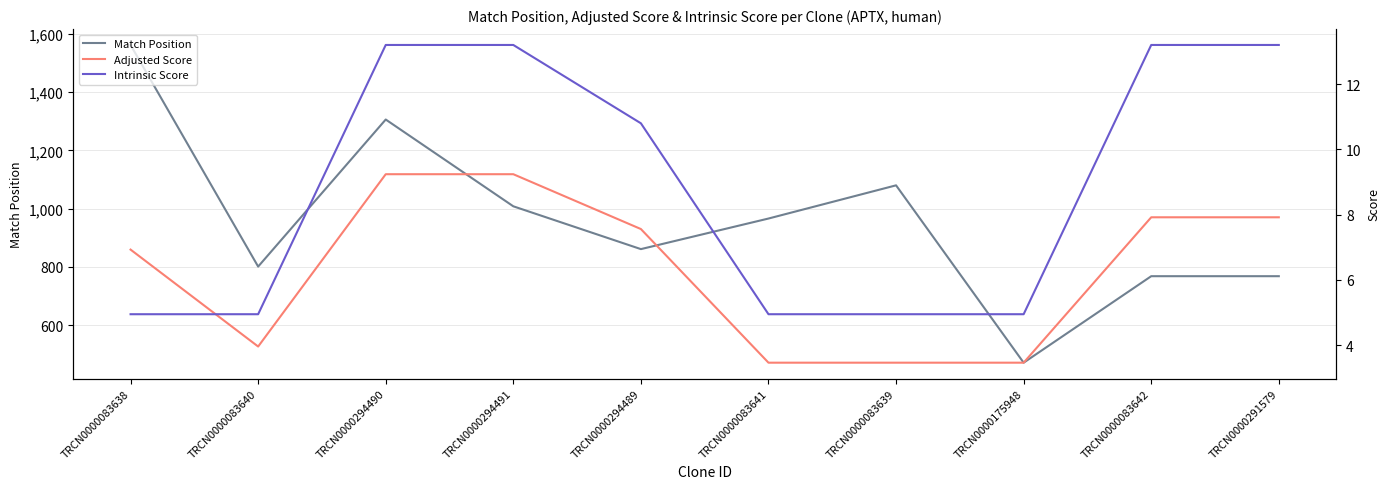

Which category has the highest value in the Intrinsic Score series?

TRCN0000294490